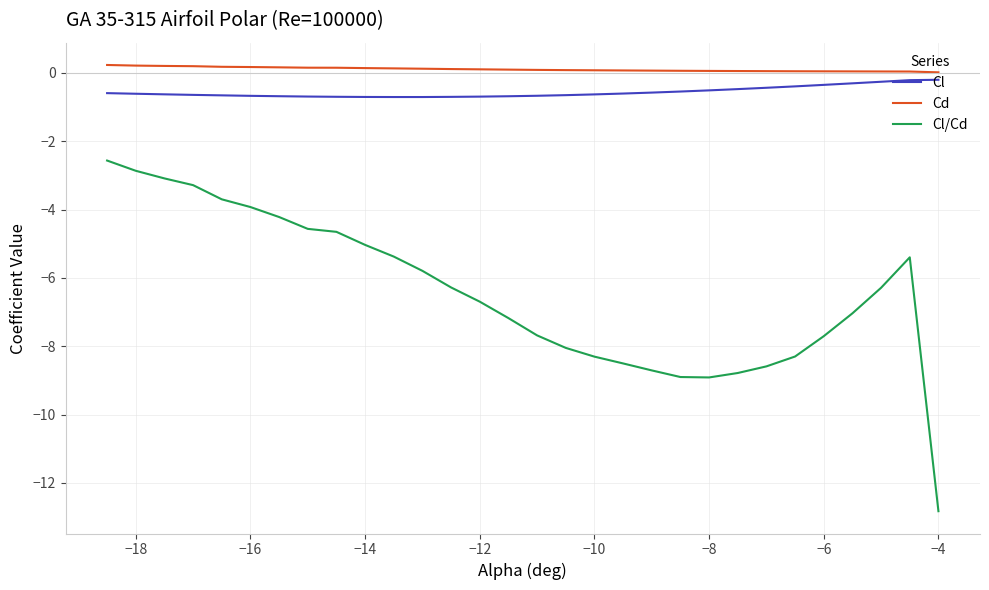

True or false: Cd and Cl intersect in this chart.

False